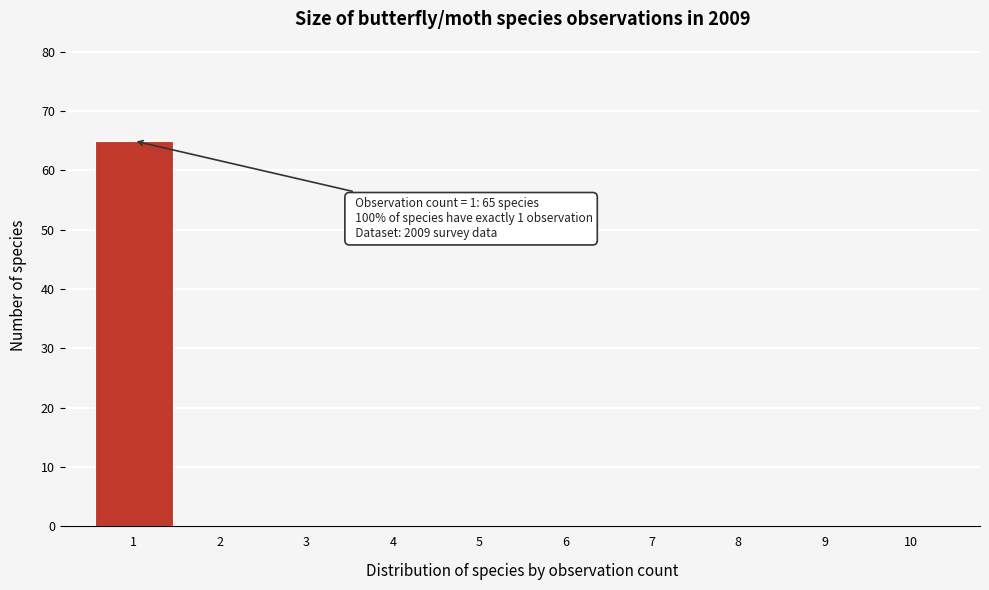

Over which range of the x-axis is the bar tallest?

0.5 to 1.5